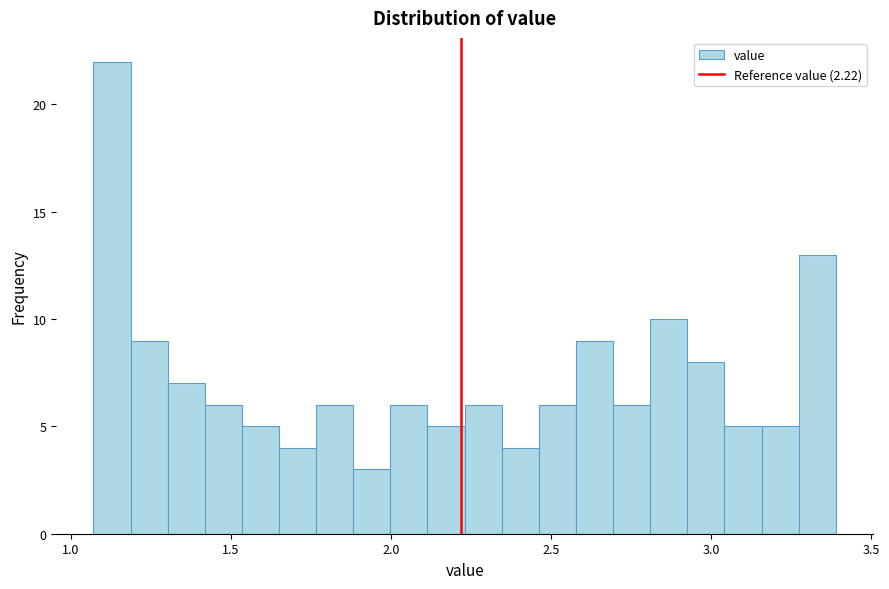

Around what value on the x-axis is the tallest bar? Give the approximate position of its centre, as read against the axis.

1.15